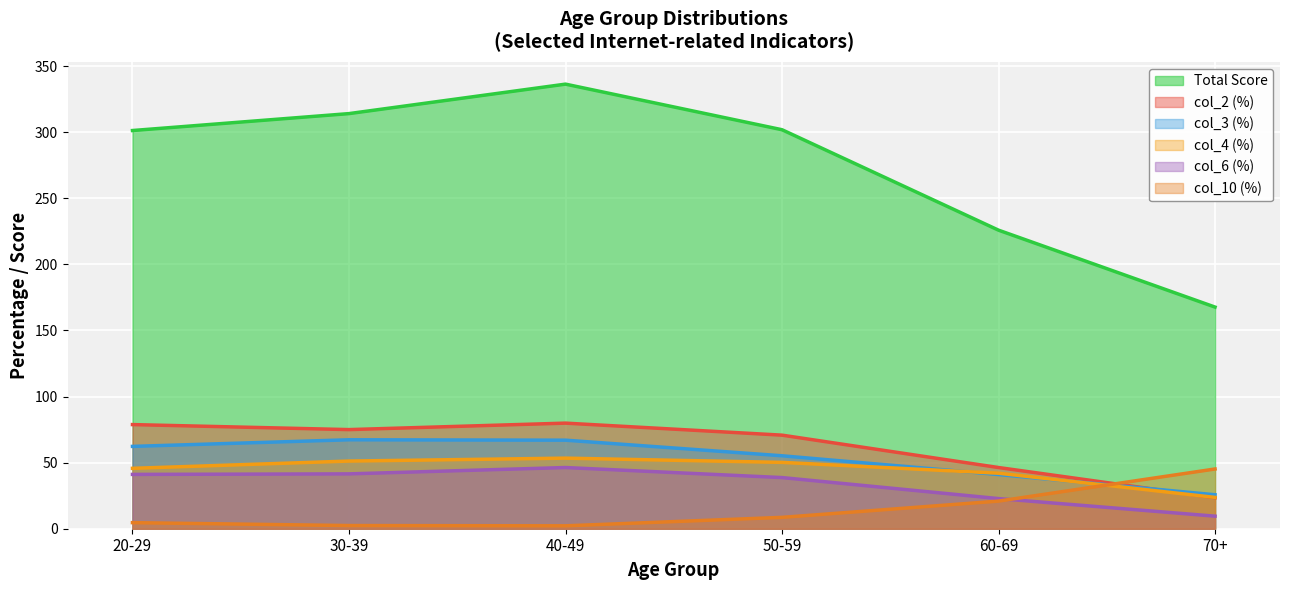

How many data points in col_6 (%) are less than 41?

3